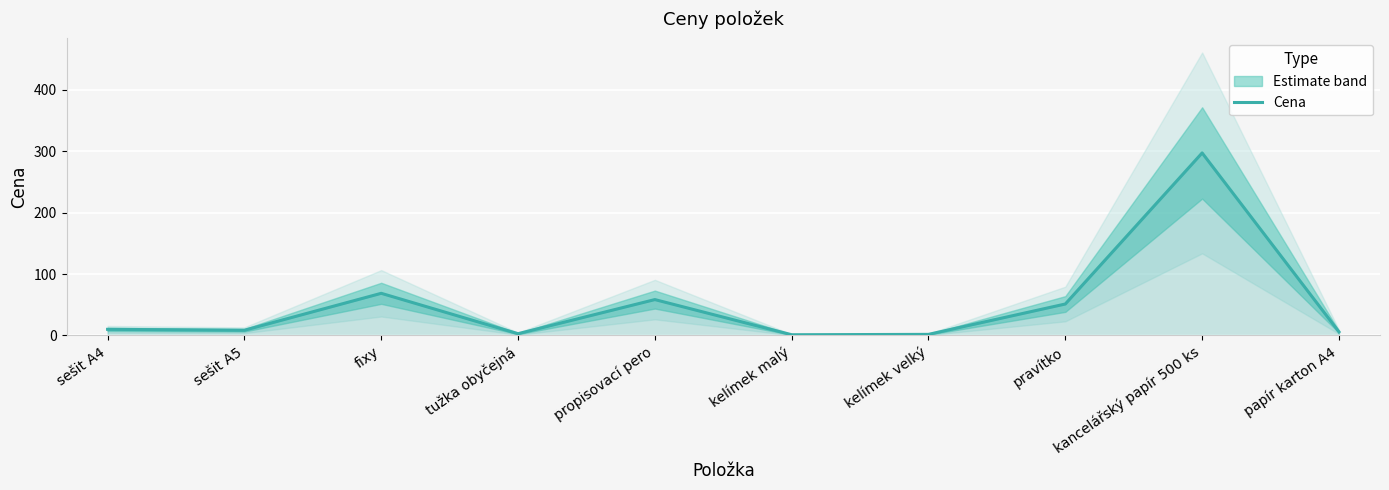

What is the difference between the maximum and second lowest values?

295.2